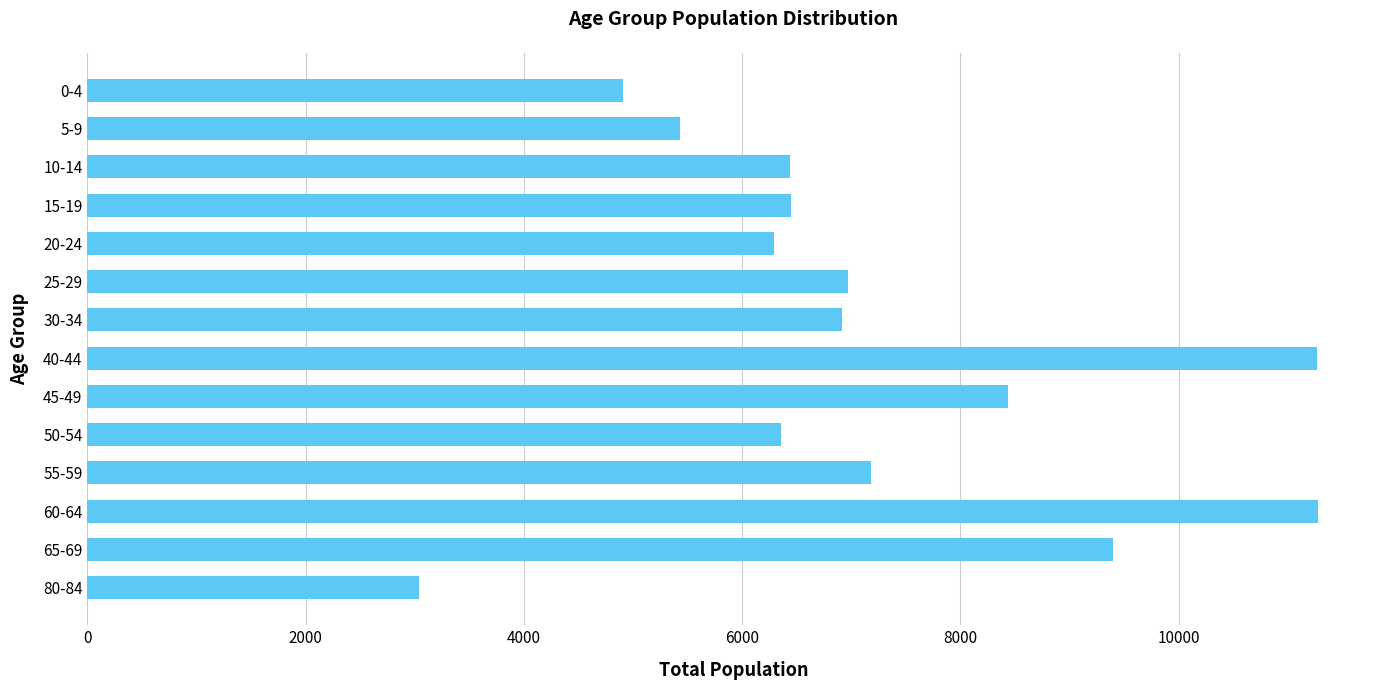

Is it true that the value at 80-84 is 3042?

True